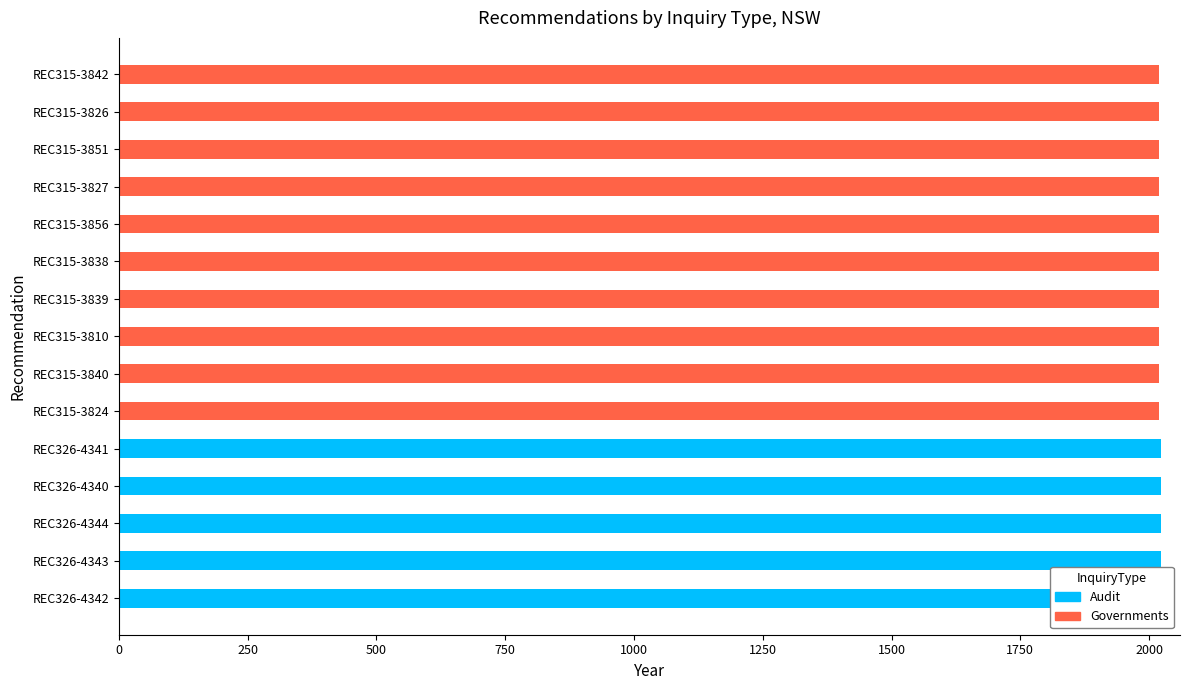

How many groups of bars are there?

15